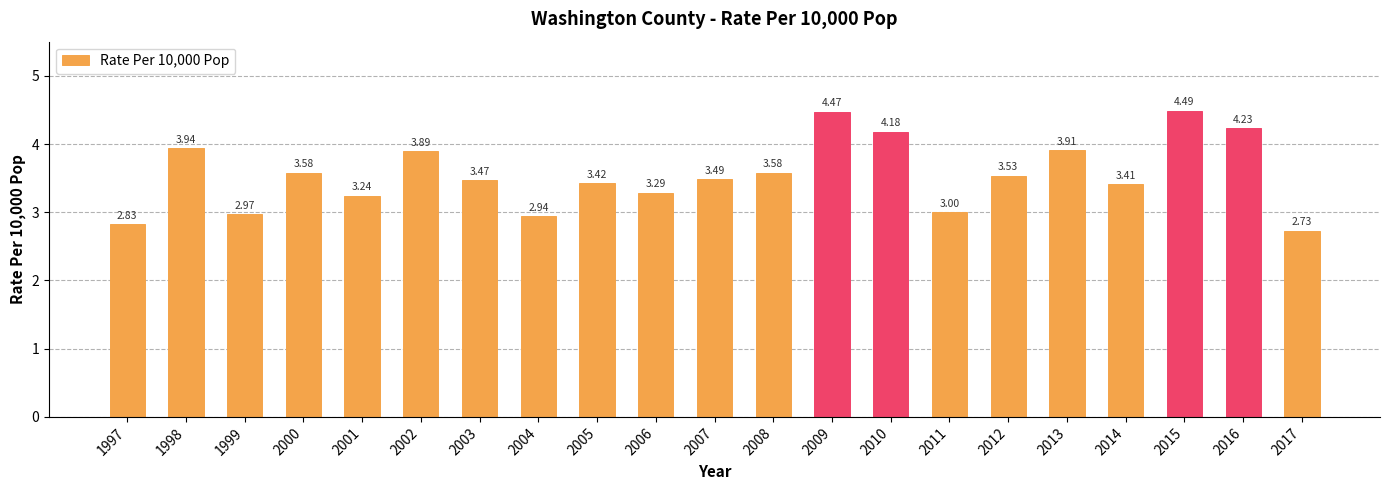

What is the change in value from 2002 to 2017?

-1.2